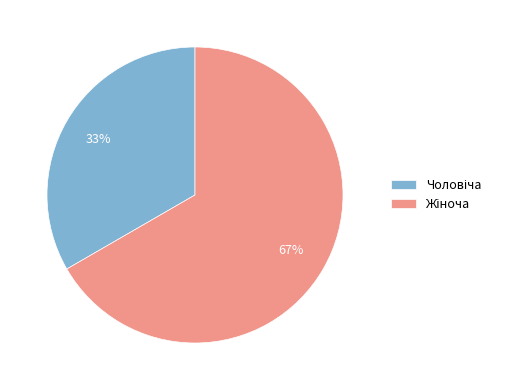

To the nearest percent, what is the average slice percentage?

50%